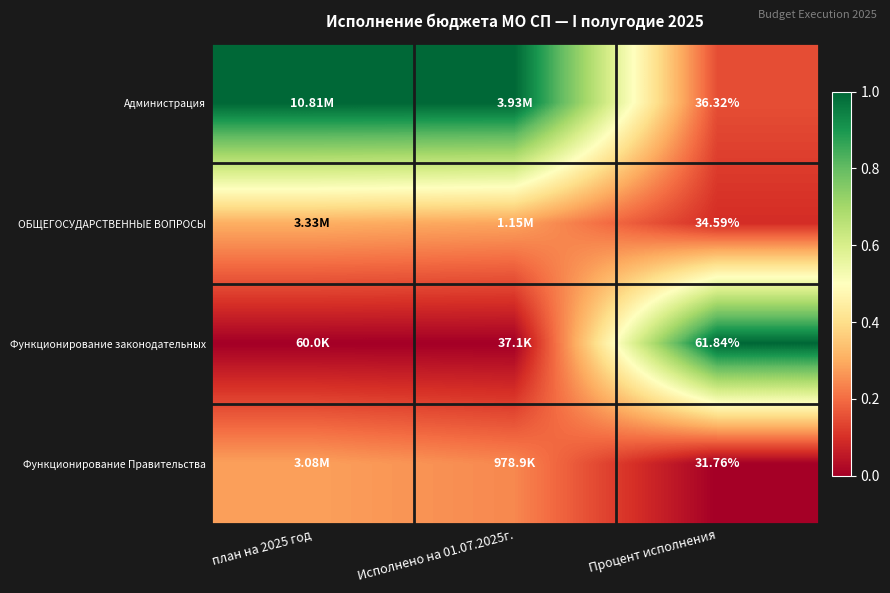

At how many categories does at least one series exceed 0?

3